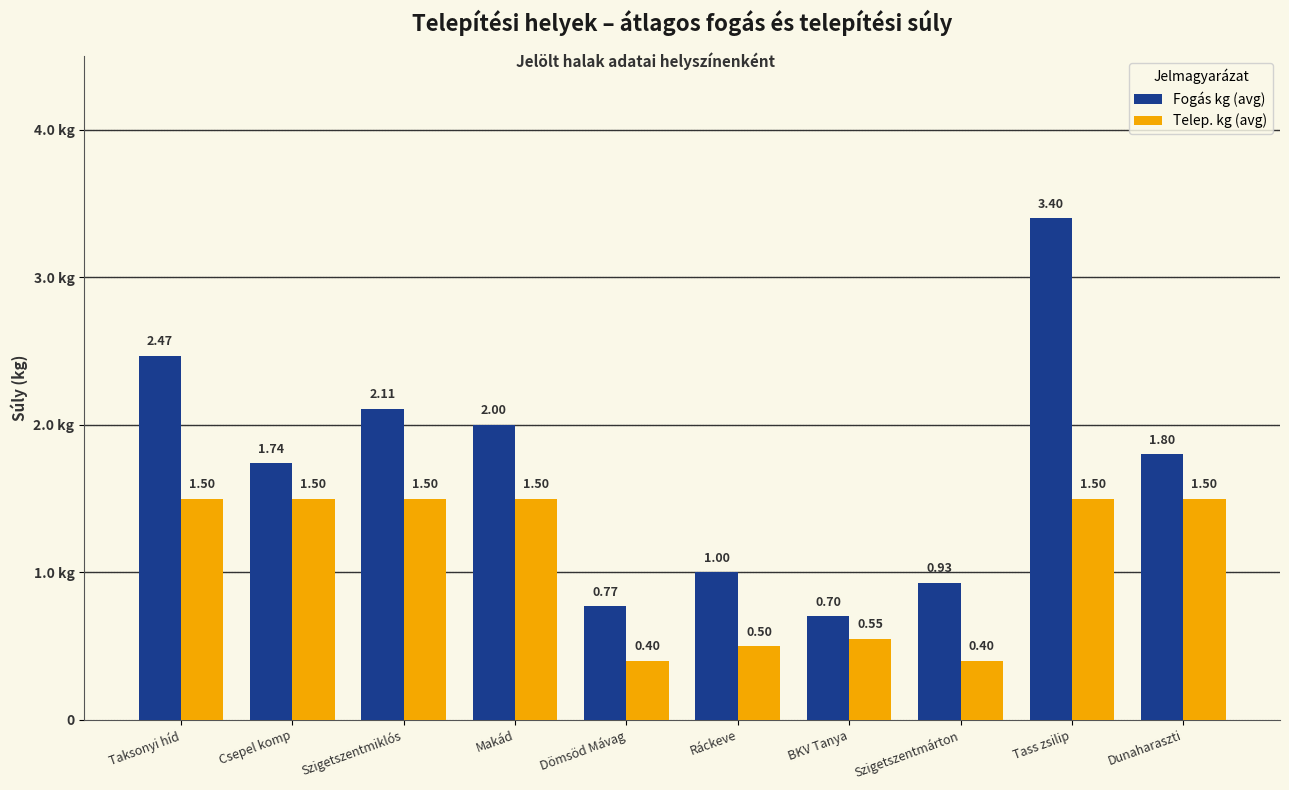

What is the label of the 5th bar from the right?

Ráckeve